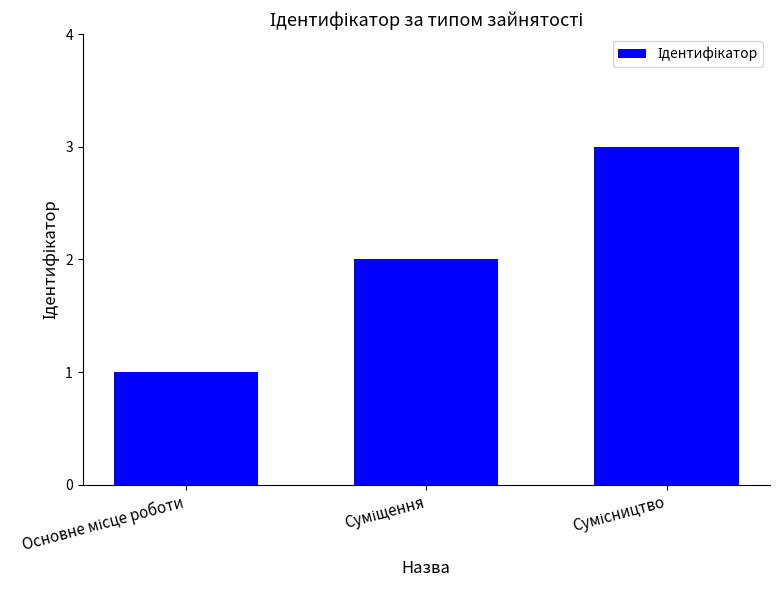

What is the maximum value shown in the chart?

3